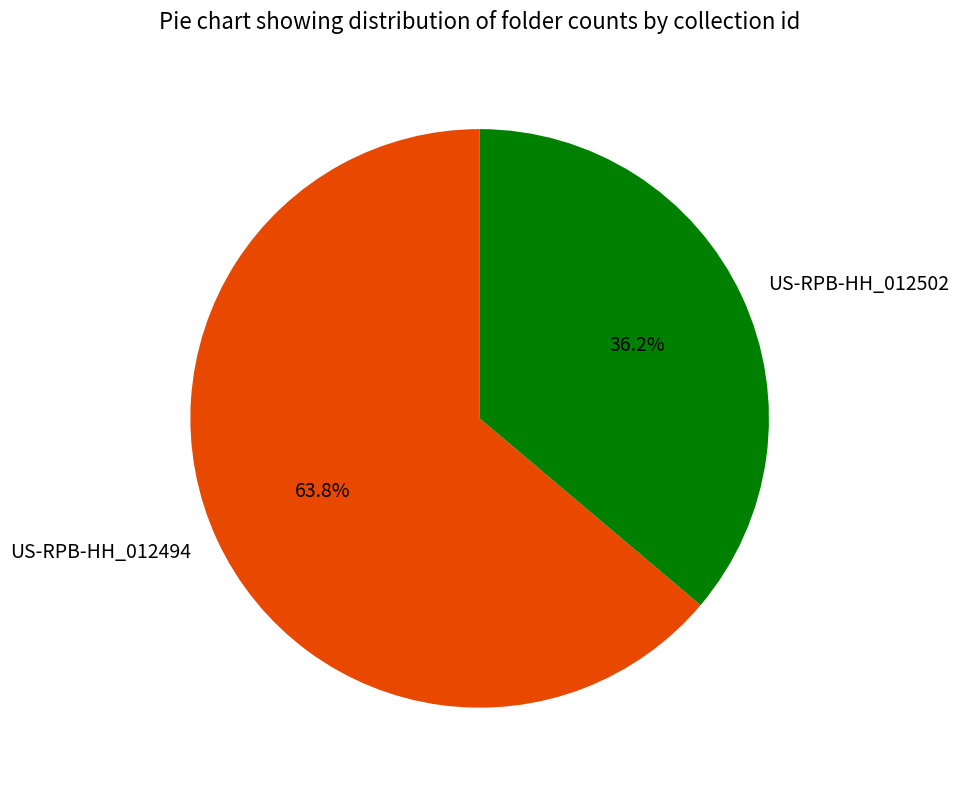

The US-RPB-HH_012502 slice represents 23% of the pie. True or false?

False